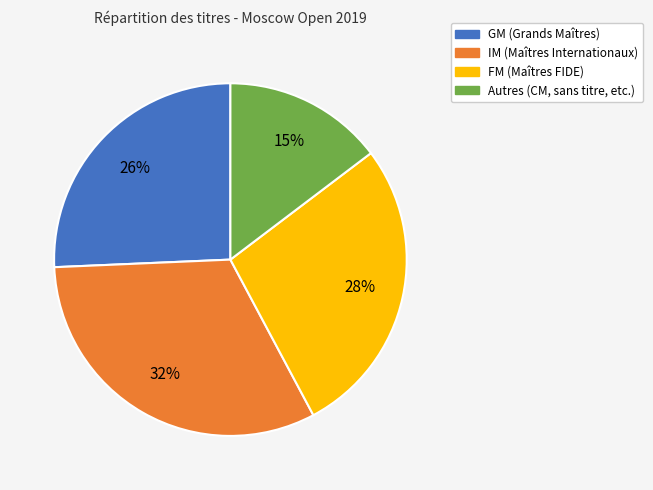

To the nearest percent, what is the difference between the largest and smallest slice percentages?

17%